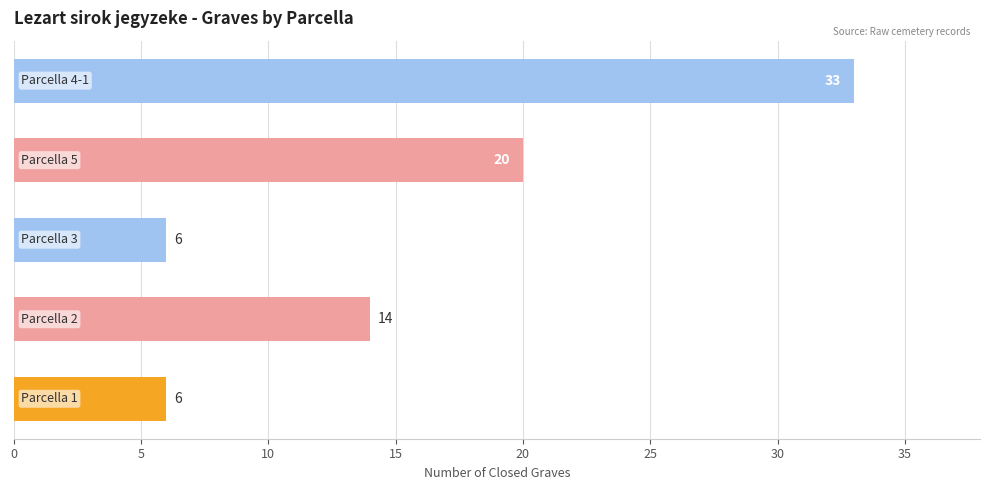

Reading top to bottom, transcribe all the data shown in this chart.

33	20	6	14	6